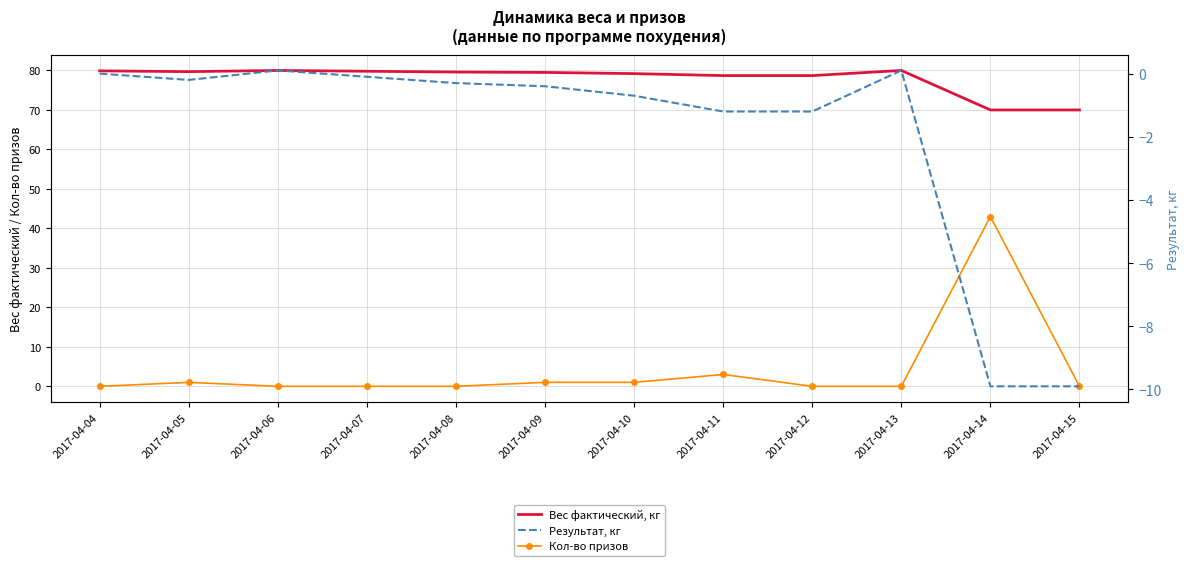

What is the value of the Результат, кг point at the 5th from the left?

-0.3